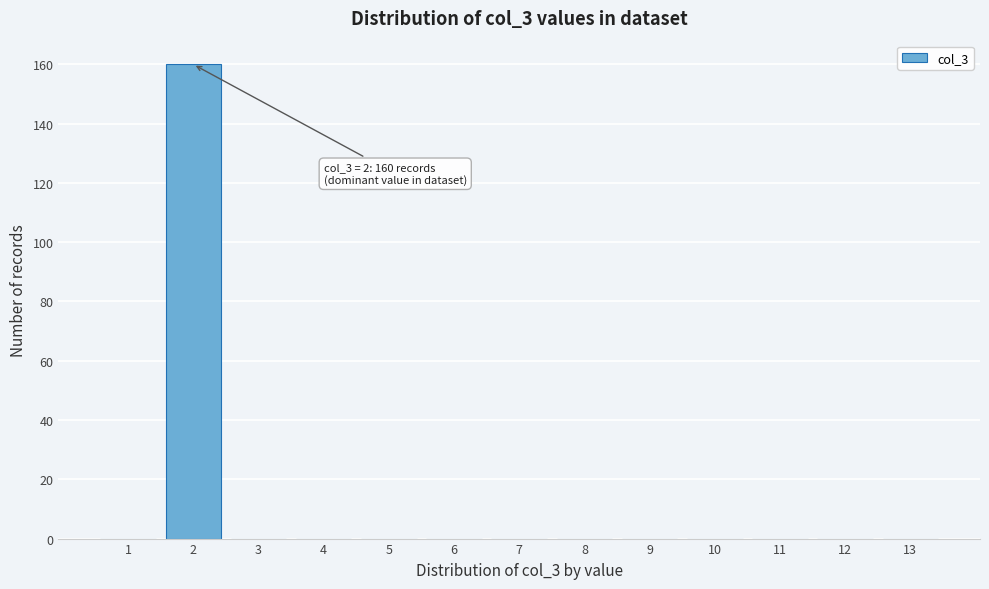

Which range on the x-axis has the tallest bar?

1.5 to 2.5